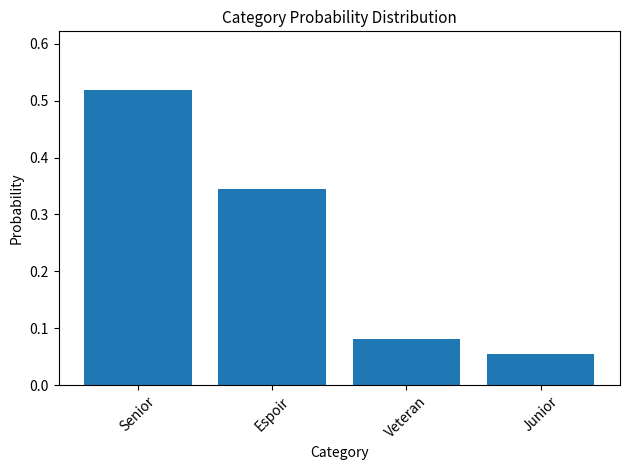

What is the label of the 2nd bar from the left?

Espoir